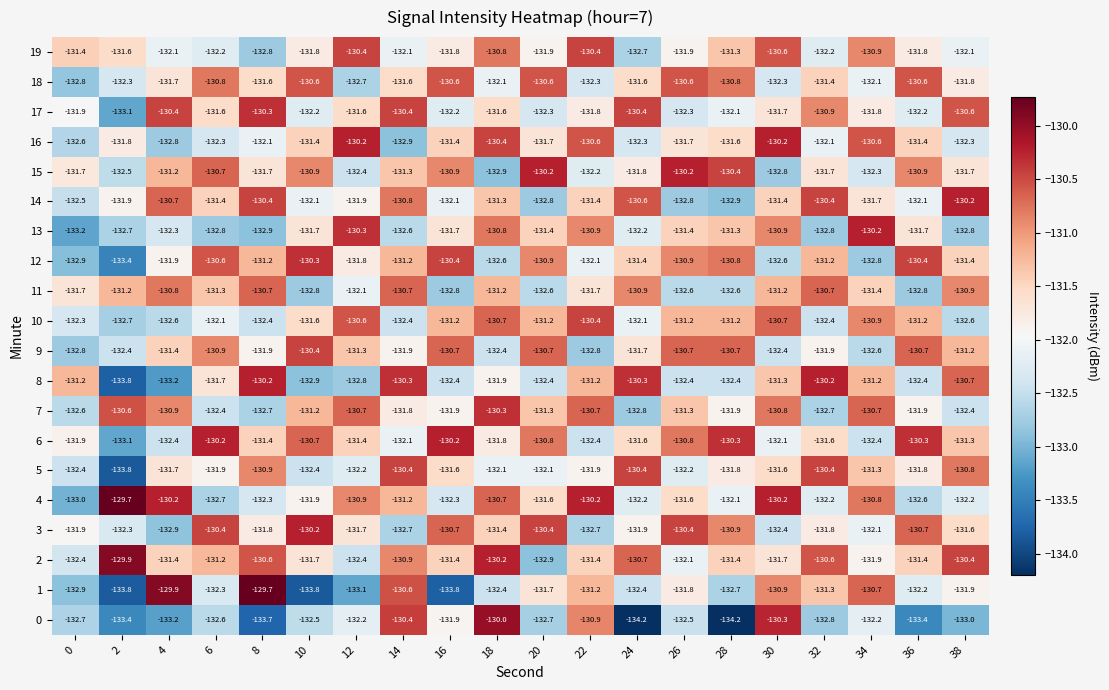

What is the difference between the second highest and second lowest values in the 3 series?

2.3